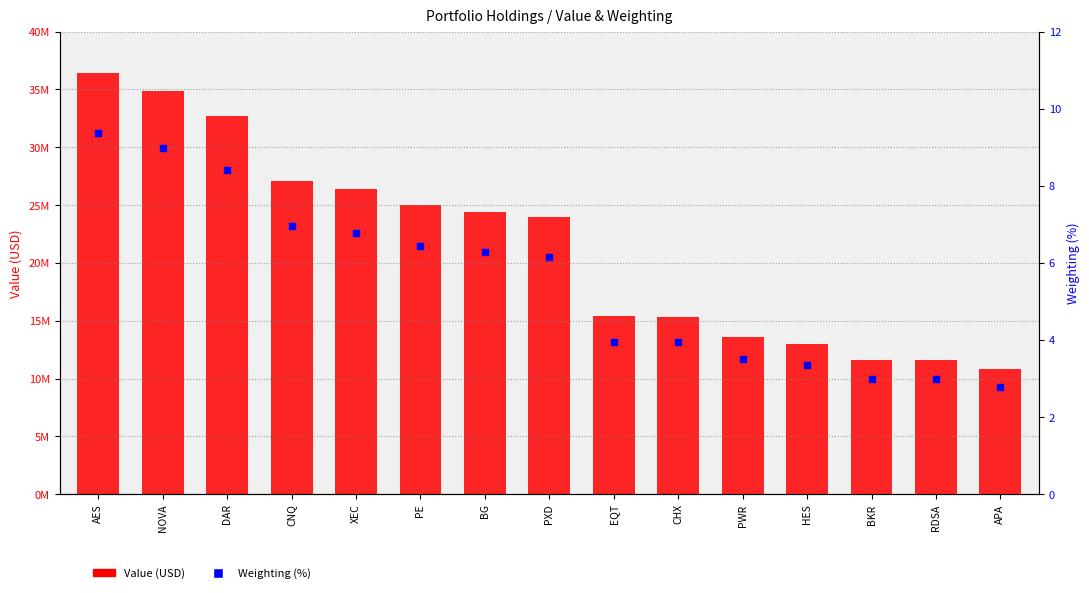

Which series contains the lowest Y value?

Weighting (%)